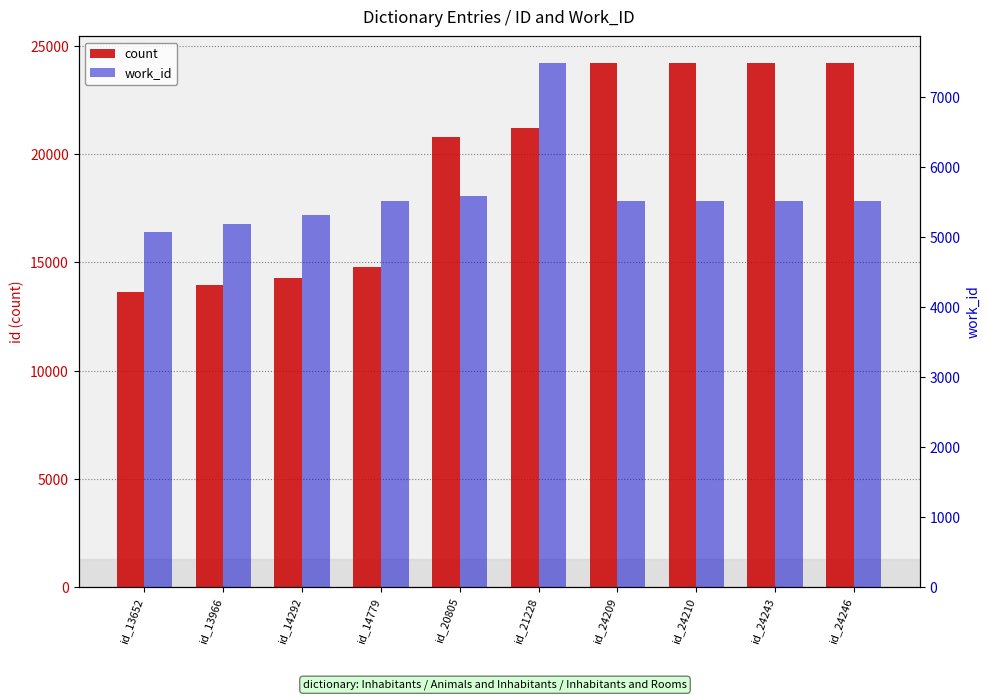

Is the value of work_id at id_20805 greater than the value of count at id_20805?

No